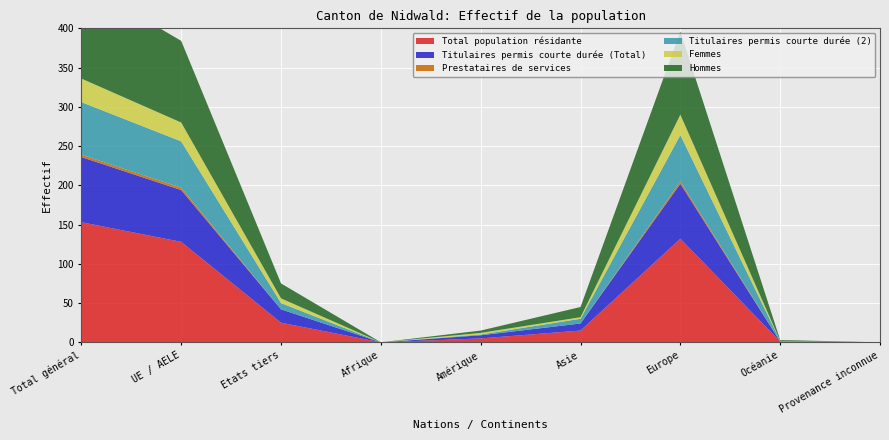

Reading left to right, extract all data points from this chart.

Total population résidante: Total général=153	UE / AELE=128	Etats tiers=25	Afrique=0	Amérique=5	Asie=15	Europe=132	Océanie=1	Provenance inconnue=0
Titulaires permis courte durée (Total): Total général=83	UE / AELE=66	Etats tiers=17	Afrique=0	Amérique=4	Asie=9	Europe=70	Océanie=0	Provenance inconnue=0
Prestataires de services: Total général=3	UE / AELE=3	Etats tiers=0	Afrique=0	Amérique=0	Asie=0	Europe=3	Océanie=0	Provenance inconnue=0
Titulaires permis courte durée (2): Total général=67	UE / AELE=59	Etats tiers=8	Afrique=0	Amérique=1	Asie=6	Europe=59	Océanie=1	Provenance inconnue=0
Femmes: Total général=30	UE / AELE=24	Etats tiers=6	Afrique=0	Amérique=2	Asie=2	Europe=26	Océanie=0	Provenance inconnue=0
Hommes: Total général=123	UE / AELE=104	Etats tiers=19	Afrique=0	Amérique=3	Asie=13	Europe=106	Océanie=1	Provenance inconnue=0